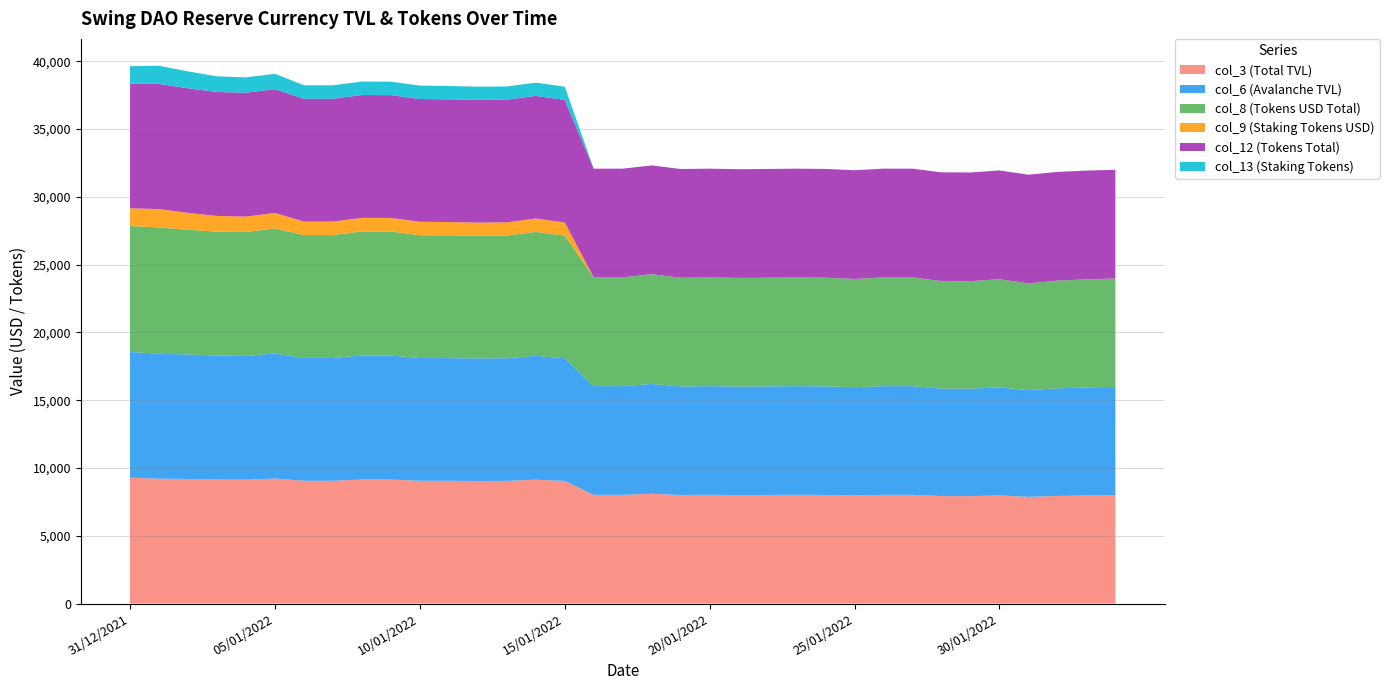

Reading right to left, what are all the values shown in this chart?

col_3 (Total TVL): 03/02/2022=7990.1	02/02/2022=7969.8	01/02/2022=7937.6	31/01/2022=7869.8	30/01/2022=7973.1	29/01/2022=7924.3	28/01/2022=7926.7	27/01/2022=8017.4	26/01/2022=8017.4	25/01/2022=7979.0	24/01/2022=8010.5	23/01/2022=8017.4	22/01/2022=8009.9	21/01/2022=8004.0	20/01/2022=8017.4	19/01/2022=8008.7	18/01/2022=8097.6	17/01/2022=8017.5	16/01/2022=8017.0	15/01/2022=9044.1	14/01/2022=9136.8	13/01/2022=9046.4	12/01/2022=9041.0	11/01/2022=9050.8	10/01/2022=9055.0	09/01/2022=9146.2	08/01/2022=9147.4	07/01/2022=9057.9	06/01/2022=9058.0	05/01/2022=9221.8	04/01/2022=9134.1	03/01/2022=9143.3	02/01/2022=9188.0	01/01/2022=9209.7	31/12/2021=9281.0
col_6 (Avalanche TVL): 03/02/2022=7990.1	02/02/2022=7969.8	01/02/2022=7937.6	31/01/2022=7869.8	30/01/2022=7973.1	29/01/2022=7924.3	28/01/2022=7926.7	27/01/2022=8017.4	26/01/2022=8017.4	25/01/2022=7979.0	24/01/2022=8010.5	23/01/2022=8017.4	22/01/2022=8009.9	21/01/2022=8004.0	20/01/2022=8017.4	19/01/2022=8008.7	18/01/2022=8097.6	17/01/2022=8017.5	16/01/2022=8017.0	15/01/2022=9044.1	14/01/2022=9136.8	13/01/2022=9046.4	12/01/2022=9041.0	11/01/2022=9050.8	10/01/2022=9055.0	09/01/2022=9146.2	08/01/2022=9147.4	07/01/2022=9057.9	06/01/2022=9058.0	05/01/2022=9221.8	04/01/2022=9134.1	03/01/2022=9143.3	02/01/2022=9188.0	01/01/2022=9209.7	31/12/2021=9281.0
col_8 (Tokens USD Total): 03/02/2022=7990.1	02/02/2022=7969.8	01/02/2022=7937.6	31/01/2022=7869.8	30/01/2022=7973.1	29/01/2022=7924.3	28/01/2022=7926.7	27/01/2022=8017.4	26/01/2022=8017.4	25/01/2022=7979.0	24/01/2022=8010.5	23/01/2022=8017.4	22/01/2022=8009.9	21/01/2022=8004.0	20/01/2022=8017.4	19/01/2022=8008.7	18/01/2022=8097.6	17/01/2022=8017.5	16/01/2022=8017.0	15/01/2022=9044.1	14/01/2022=9136.8	13/01/2022=9046.4	12/01/2022=9041.0	11/01/2022=9050.8	10/01/2022=9055.0	09/01/2022=9146.2	08/01/2022=9147.4	07/01/2022=9057.9	06/01/2022=9058.0	05/01/2022=9221.8	04/01/2022=9134.1	03/01/2022=9143.3	02/01/2022=9188.0	01/01/2022=9321.3	31/12/2021=9281.0
col_9 (Staking Tokens USD): 03/02/2022=1.8	02/02/2022=1.8	01/02/2022=1.8	31/01/2022=1.8	30/01/2022=1.8	29/01/2022=1.8	28/01/2022=1.8	27/01/2022=1.8	26/01/2022=1.8	25/01/2022=1.8	24/01/2022=1.8	23/01/2022=1.8	22/01/2022=1.8	21/01/2022=1.8	20/01/2022=1.8	19/01/2022=1.8	18/01/2022=1.8	17/01/2022=1.8	16/01/2022=1.8	15/01/2022=970.0	14/01/2022=983.9	13/01/2022=974.1	12/01/2022=973.8	11/01/2022=982.3	10/01/2022=989.9	09/01/2022=1001.0	08/01/2022=1003.1	07/01/2022=995.1	06/01/2022=995.4	05/01/2022=1140.1	04/01/2022=1135.9	03/01/2022=1154.1	02/01/2022=1246.4	01/01/2022=1351.2	31/12/2021=1304.9
col_12 (Tokens Total): 03/02/2022=8017.4	02/02/2022=8017.4	01/02/2022=8017.4	31/01/2022=8017.4	30/01/2022=8017.4	29/01/2022=8017.4	28/01/2022=8017.4	27/01/2022=8017.4	26/01/2022=8017.4	25/01/2022=8017.4	24/01/2022=8017.4	23/01/2022=8017.4	22/01/2022=8017.4	21/01/2022=8017.4	20/01/2022=8017.4	19/01/2022=8017.4	18/01/2022=8017.4	17/01/2022=8017.5	16/01/2022=8017.0	15/01/2022=9044.1	14/01/2022=9046.4	13/01/2022=9046.4	12/01/2022=9046.5	11/01/2022=9050.8	10/01/2022=9055.0	09/01/2022=9055.7	08/01/2022=9056.8	07/01/2022=9057.9	06/01/2022=9058.0	05/01/2022=9130.5	04/01/2022=9134.1	03/01/2022=9143.3	02/01/2022=9188.0	01/01/2022=9229.0	31/12/2021=9189.1
col_13 (Staking Tokens): 03/02/2022=1.8	02/02/2022=1.8	01/02/2022=1.8	31/01/2022=1.8	30/01/2022=1.8	29/01/2022=1.8	28/01/2022=1.8	27/01/2022=1.8	26/01/2022=1.8	25/01/2022=1.8	24/01/2022=1.8	23/01/2022=1.8	22/01/2022=1.8	21/01/2022=1.8	20/01/2022=1.8	19/01/2022=1.8	18/01/2022=1.8	17/01/2022=1.8	16/01/2022=1.8	15/01/2022=970.0	14/01/2022=974.1	13/01/2022=974.1	12/01/2022=974.3	11/01/2022=982.3	10/01/2022=989.9	09/01/2022=991.1	08/01/2022=993.2	07/01/2022=995.1	06/01/2022=995.4	05/01/2022=1128.8	04/01/2022=1135.9	03/01/2022=1154.1	02/01/2022=1246.4	01/01/2022=1337.9	31/12/2021=1292.0